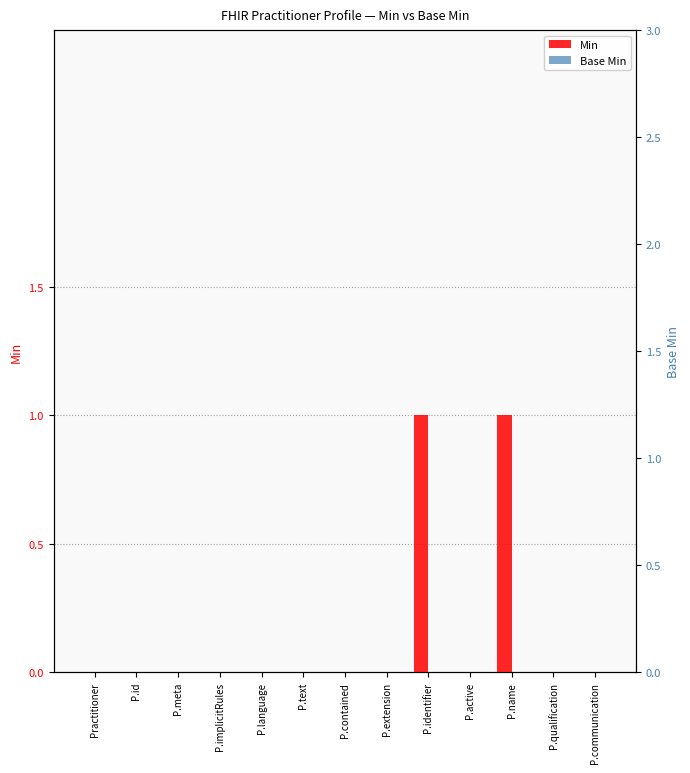

List the labels in order of Min value, smallest first.

Practitioner, P.id, P.meta, P.implicitRules, P.language, P.text, P.contained, P.extension, P.active, P.qualification, P.communication, P.identifier, P.name